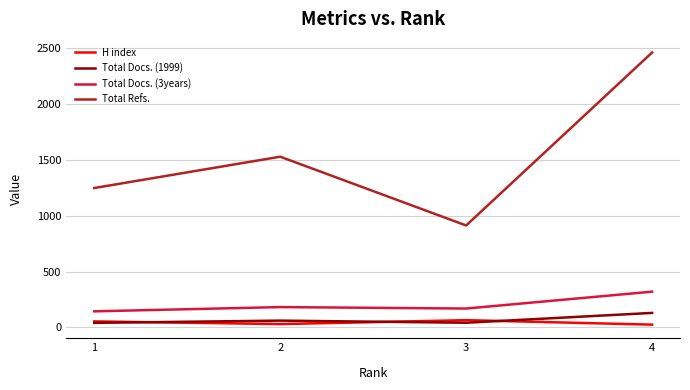

What is the minimum value for Total Refs.?

912